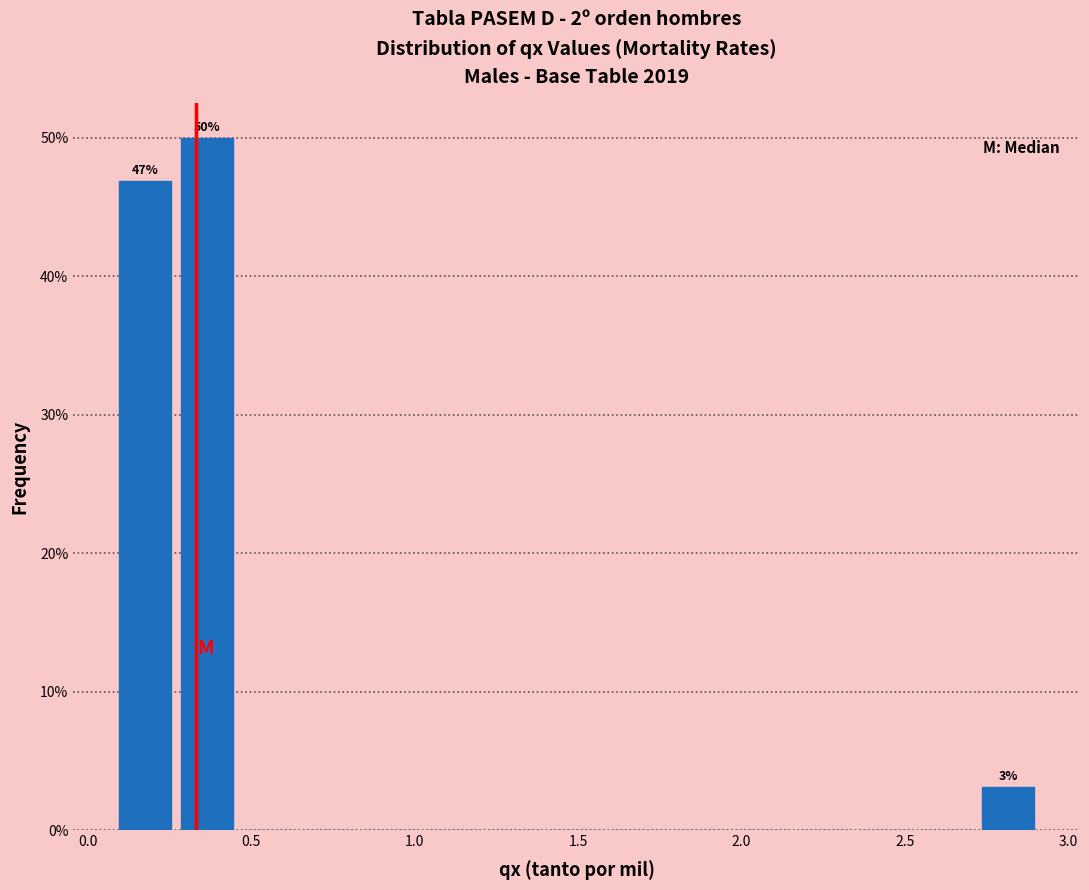

Around what value on the x-axis is the tallest bar? Give the approximate position of its centre, as read against the axis.

0.35